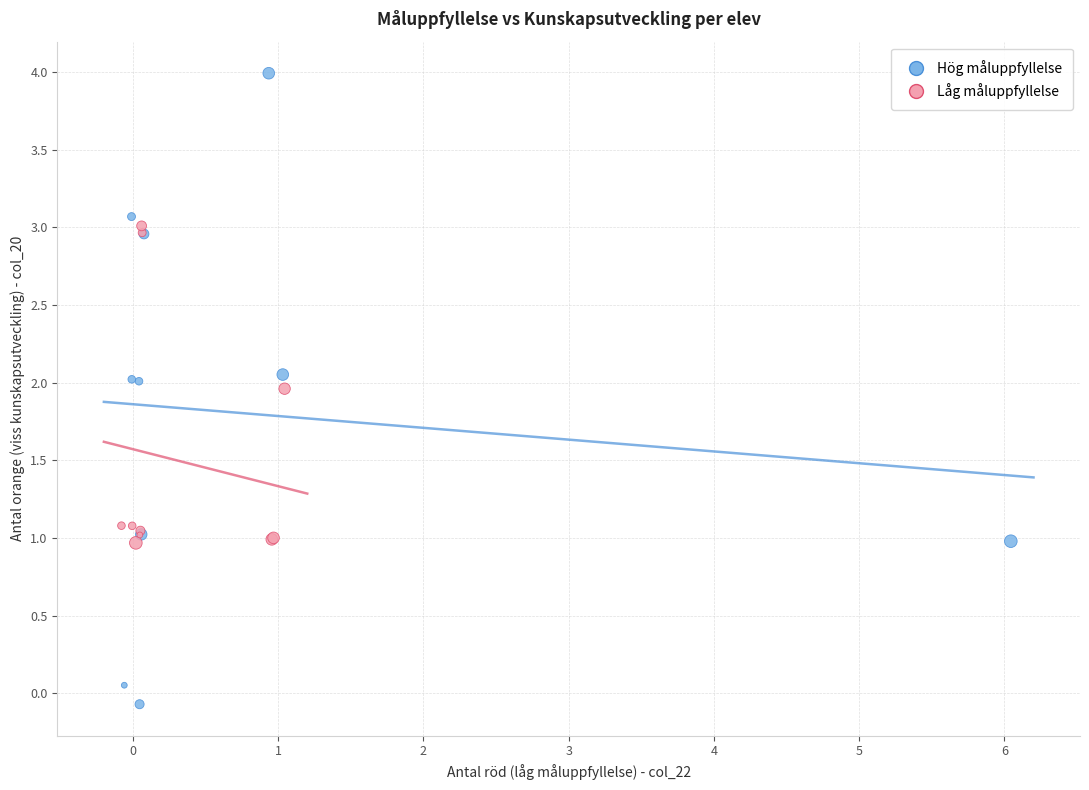

What are all the series names shown in the legend?

Hög måluppfyllelse, Låg måluppfyllelse